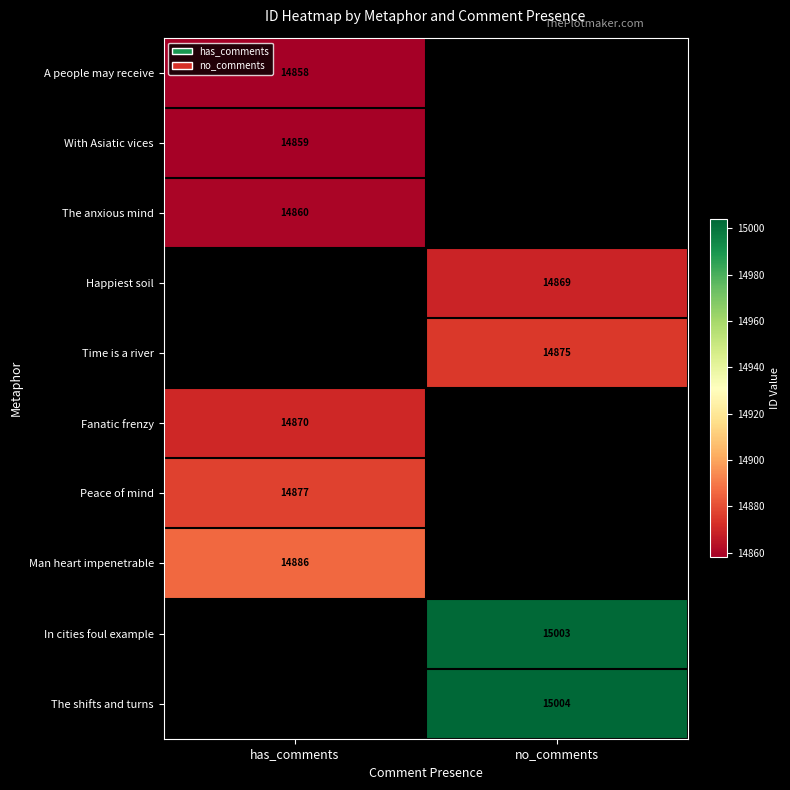

Is the value of The shifts and turns at no_comments greater than the value of The anxious mind at has_comments?

Yes